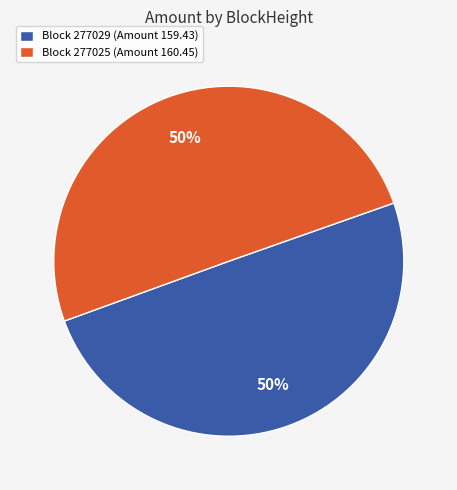

Is it true that Block 277025 (Amount 160.45) is 37% of the pie?

False